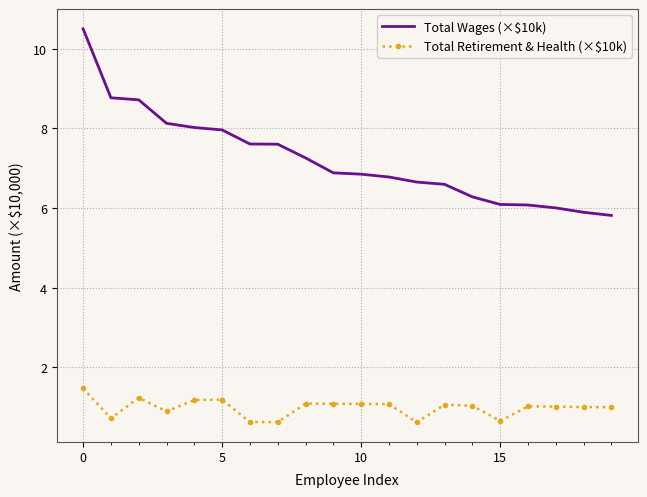

What is the average value of the Total Retirement & Health (×$10k) series?

1.0